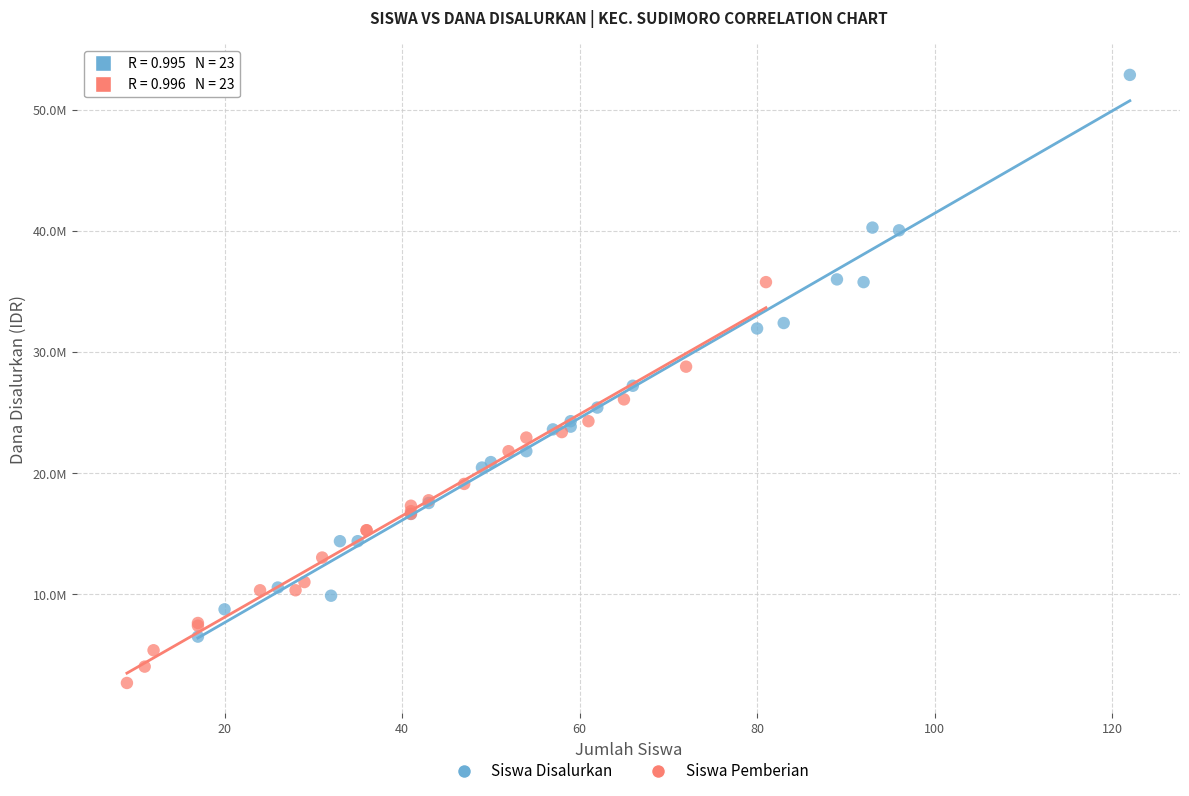

Which series reaches the maximum Y coordinate?

Siswa Disalurkan